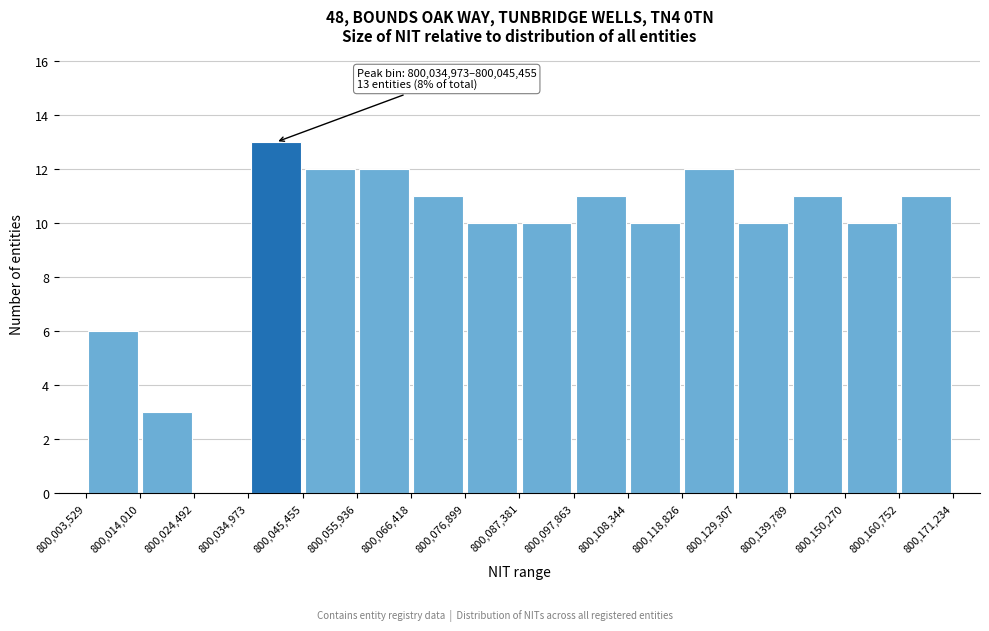

Over which range of the x-axis is the bar tallest?

800,034,973 to 800,045,455